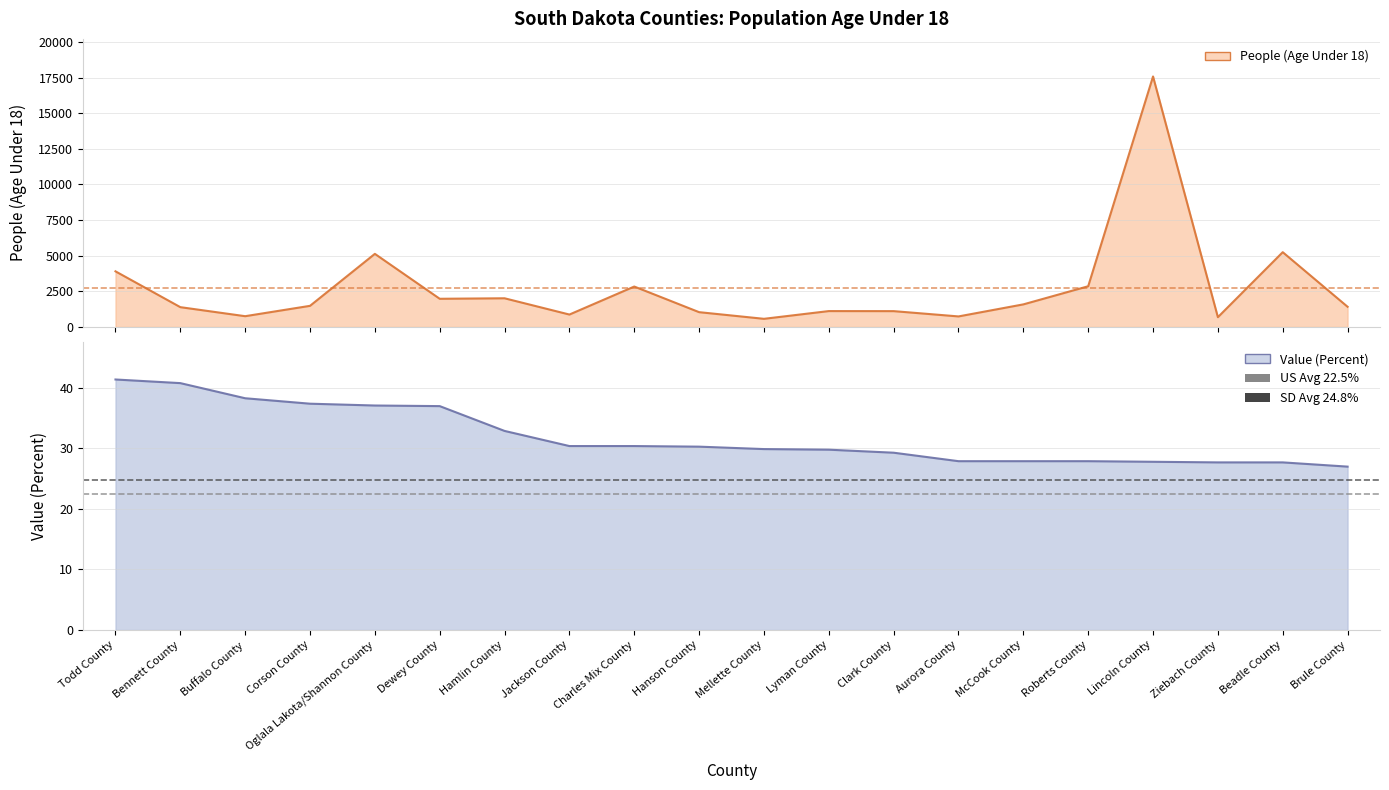

What is the approximate value of US Average (22.5%) at Todd County?

22.5